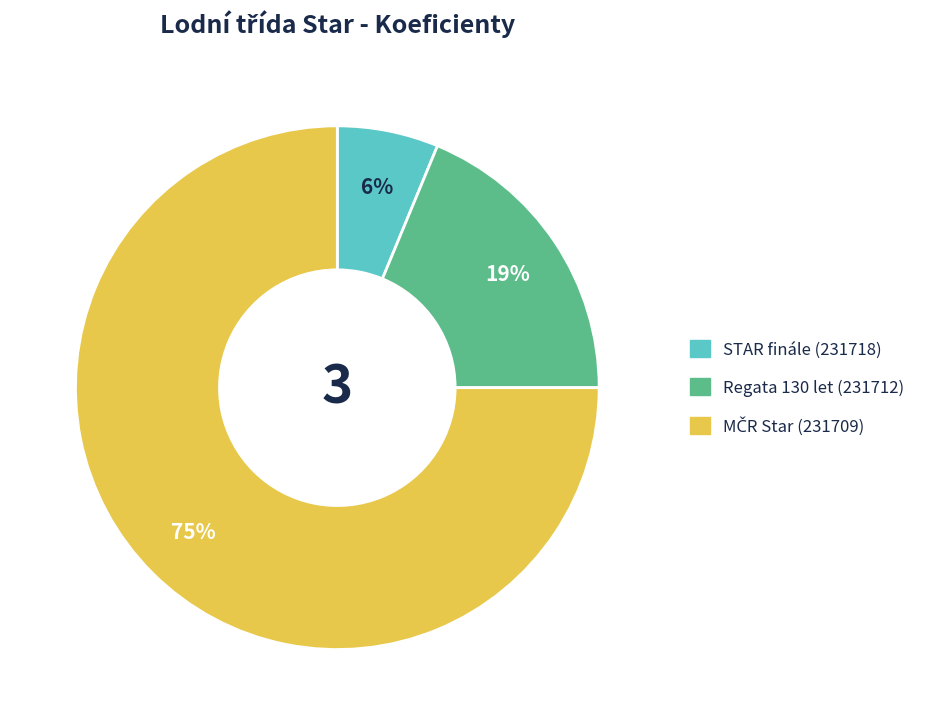

To the nearest percent, what percentage of the pie is Regata 130 let (231712)?

19%